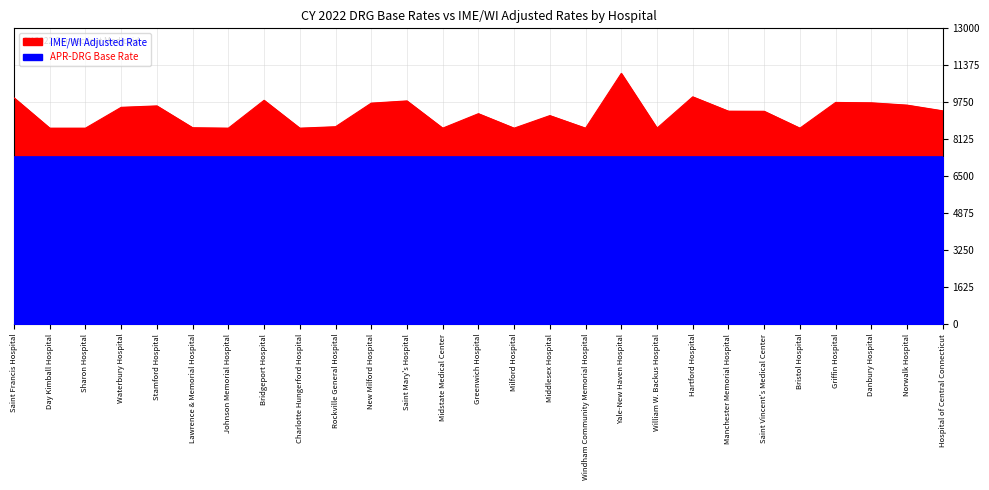

Approximately how many times larger is the value at Saint Vincent's Medical Center compared to Saint Mary's Hospital?

1.0